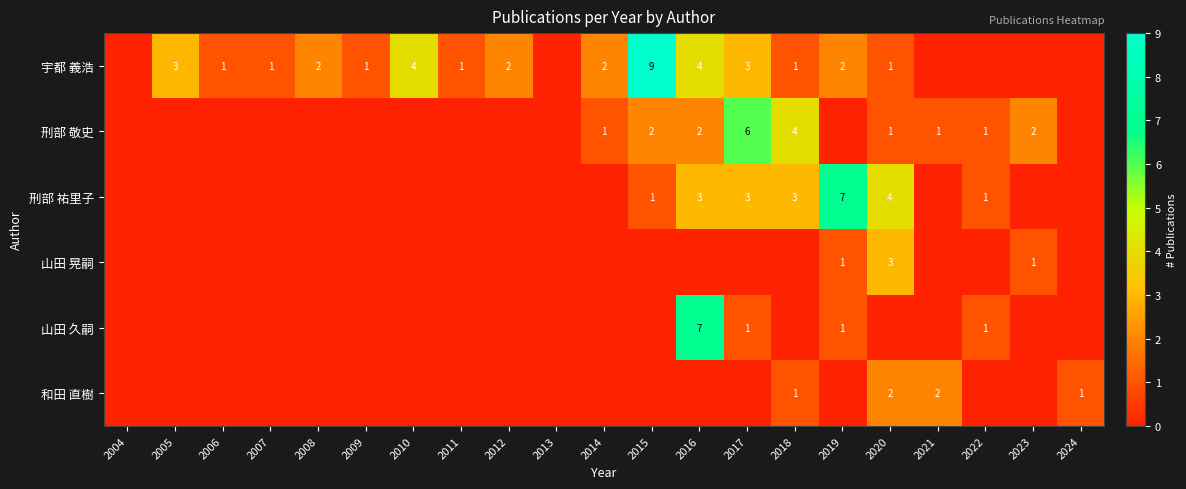

At how many categories does at least one series exceed 1?

13